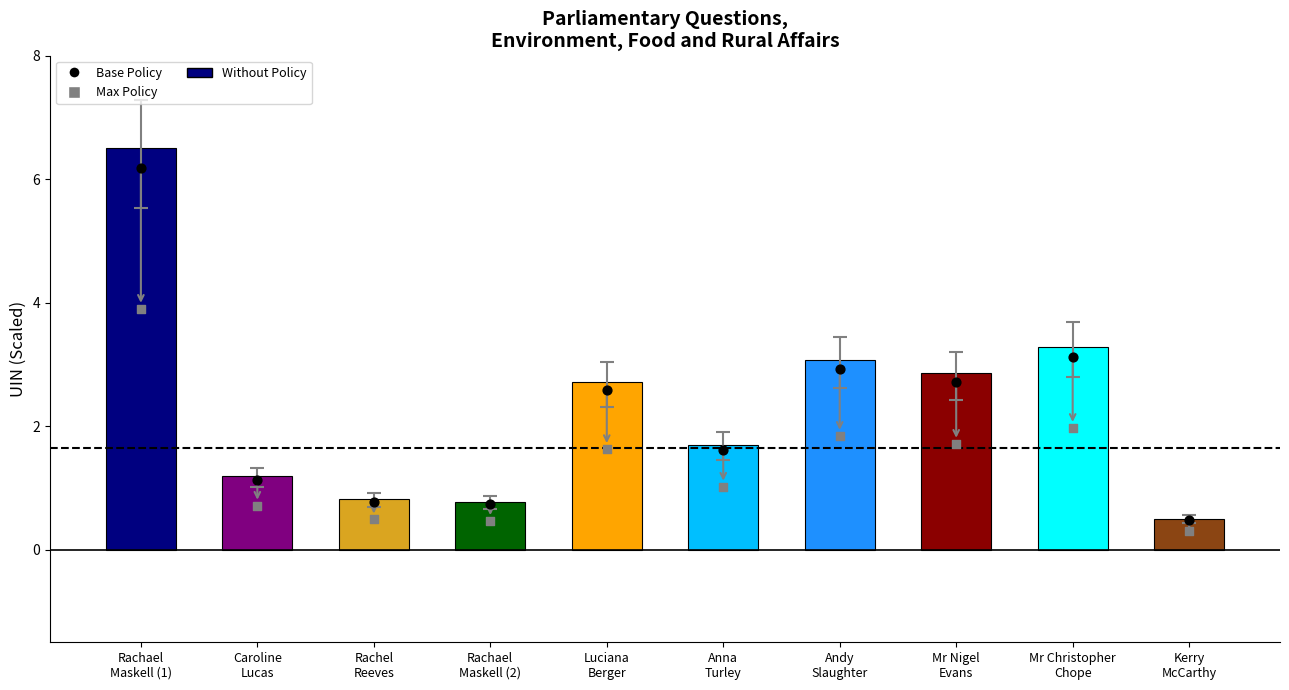

Which series contains the highest Y value?

Without Policy